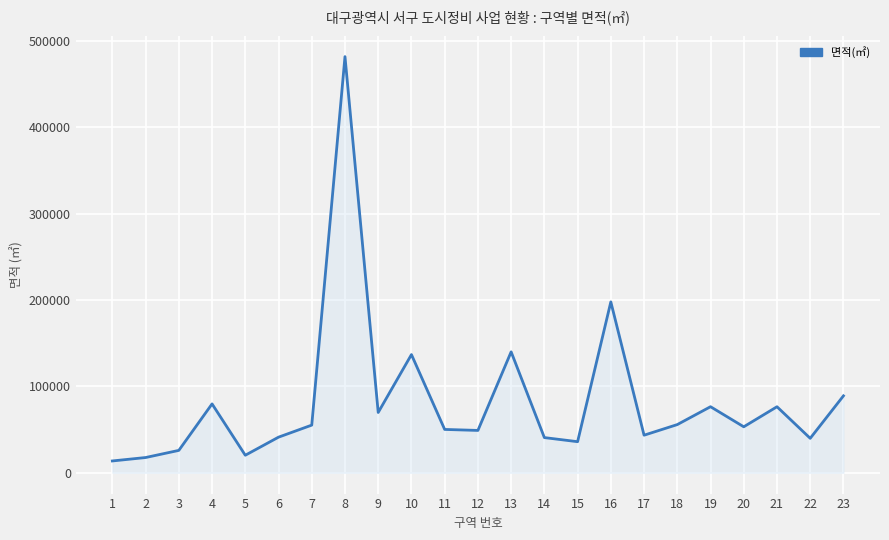

True or false: the data shows 41211 at 6.

True